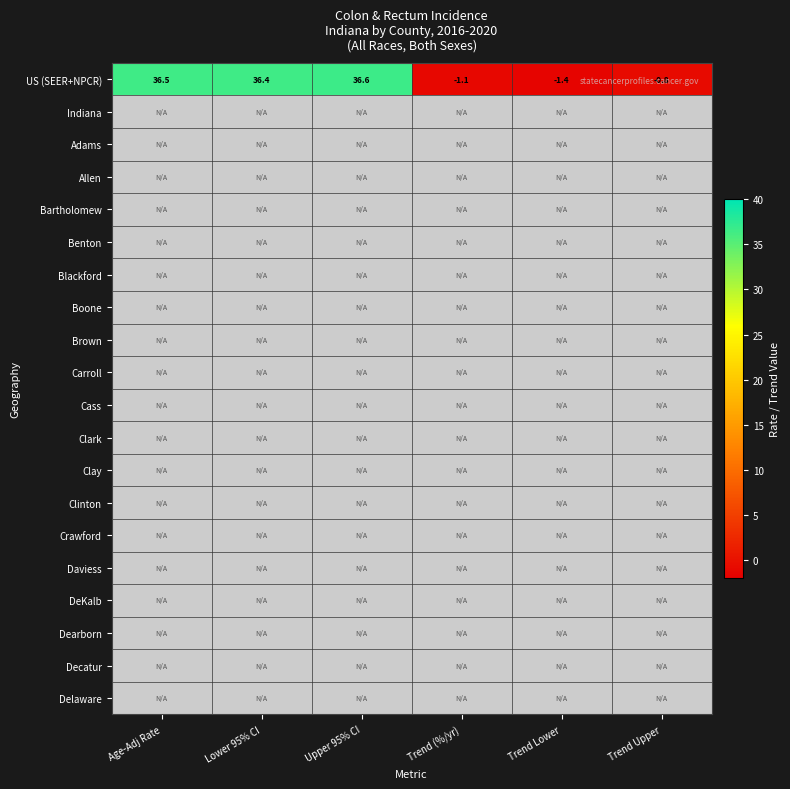

What value does the US (SEER+NPCR) series have at Age-Adj Rate?

36.5